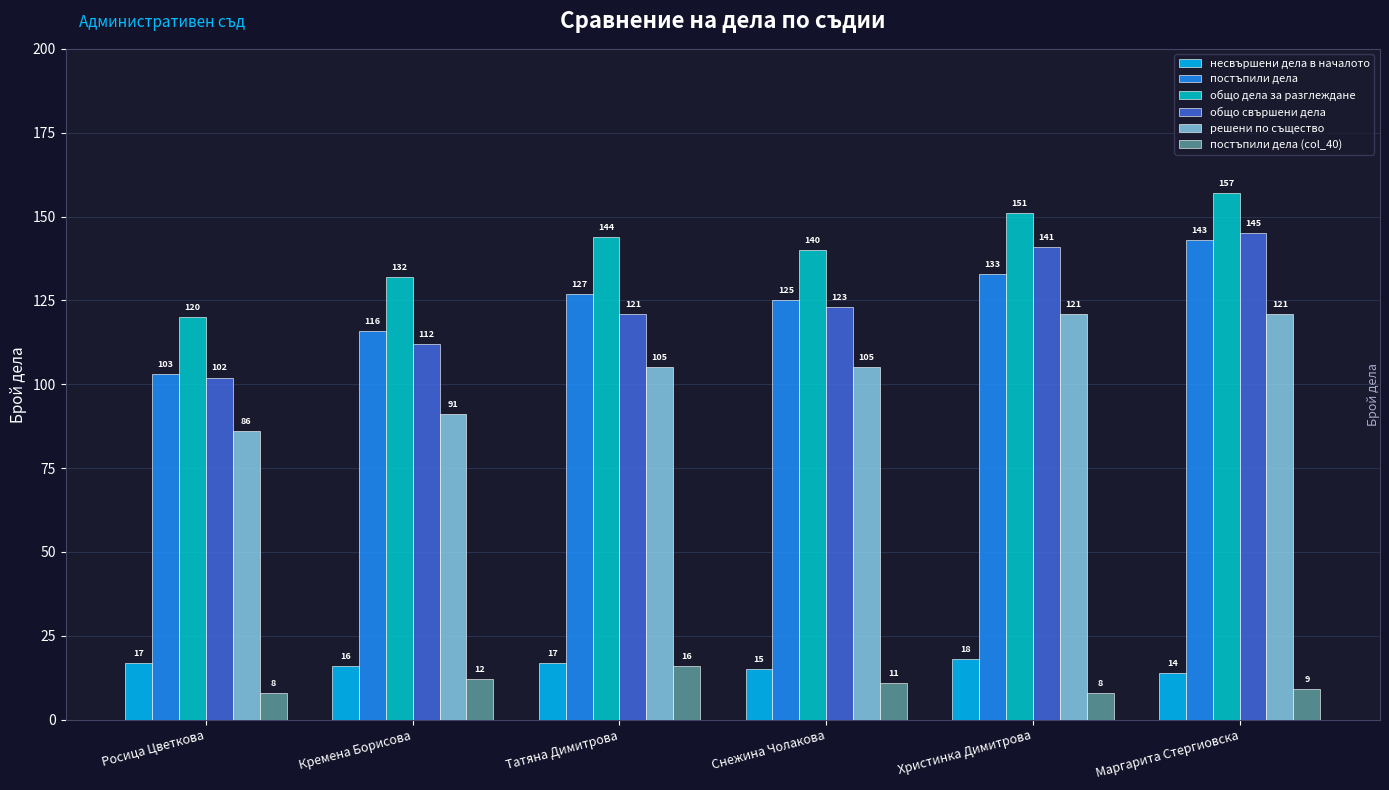

How many categories are shown in the chart?

6